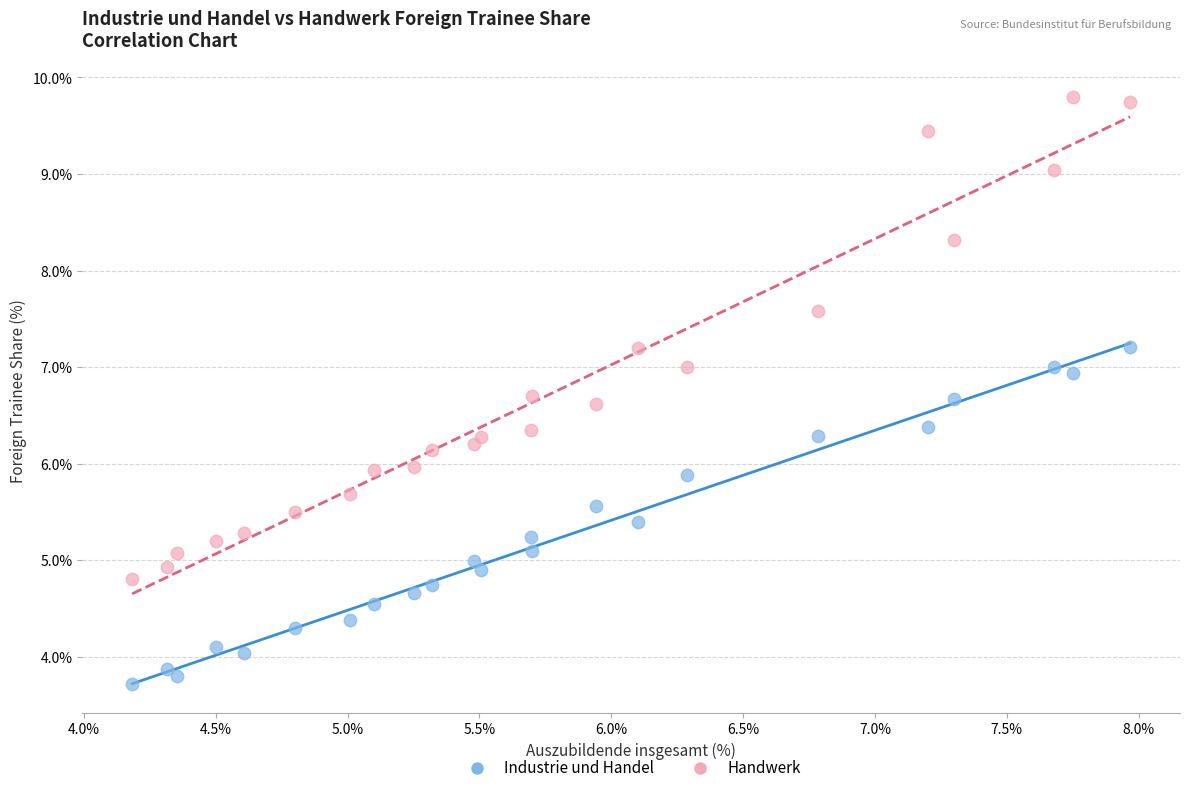

Across all data points, what is the range of Y values (max minus min)?

6.1